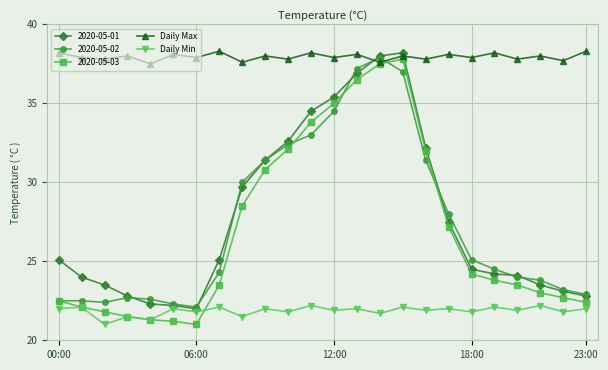

What are all the series names shown in the legend?

2020-05-01, 2020-05-02, 2020-05-03, Daily Max, Daily Min